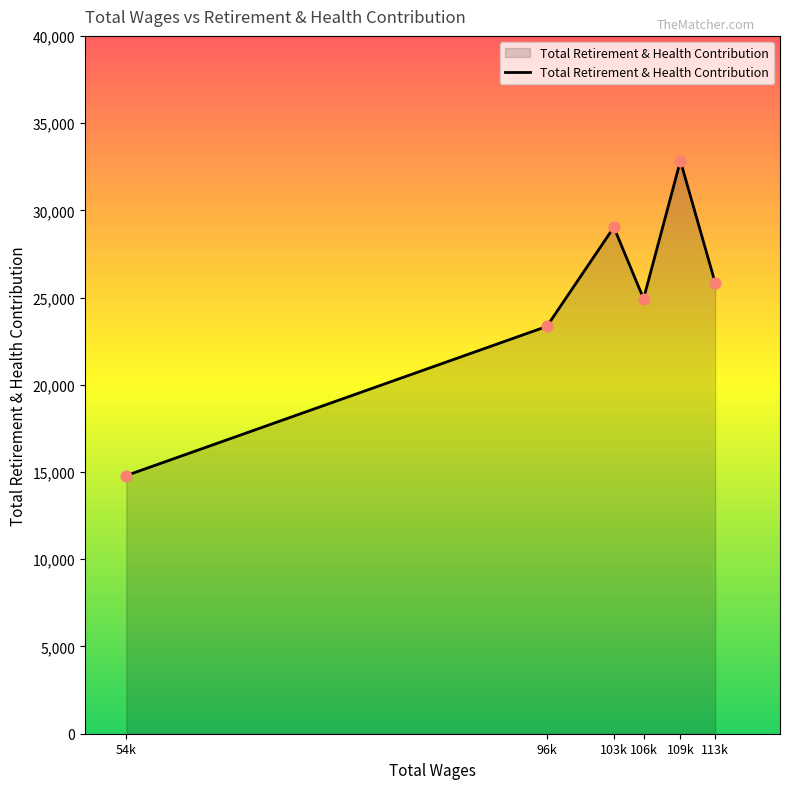

Which has a higher value, 113k or 96k?

113k